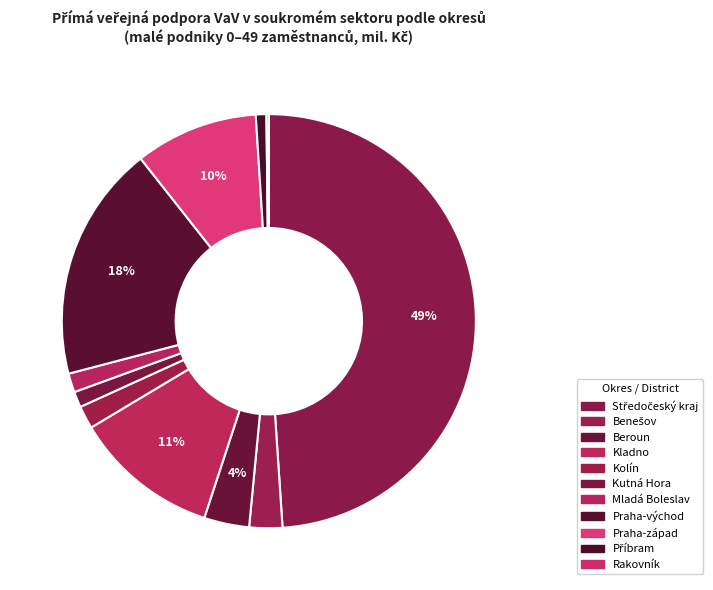

To the nearest percent, what is the difference between the largest and smallest slice percentages?

49%